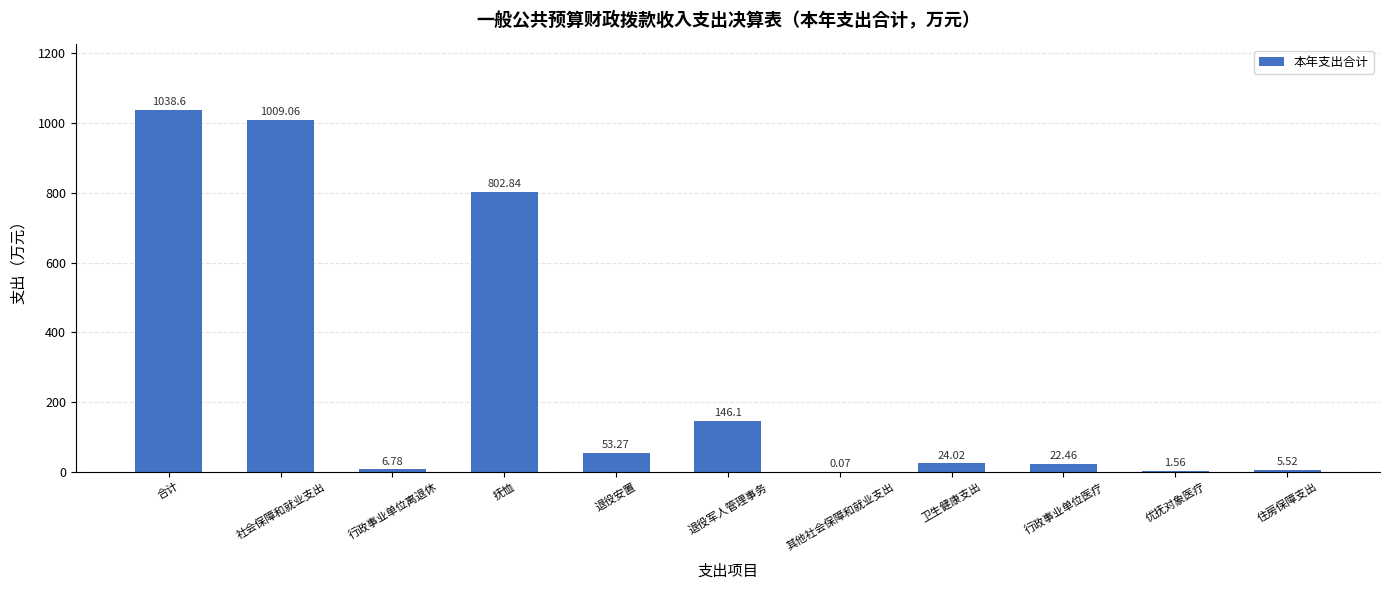

How many distinct data groups are displayed?

1